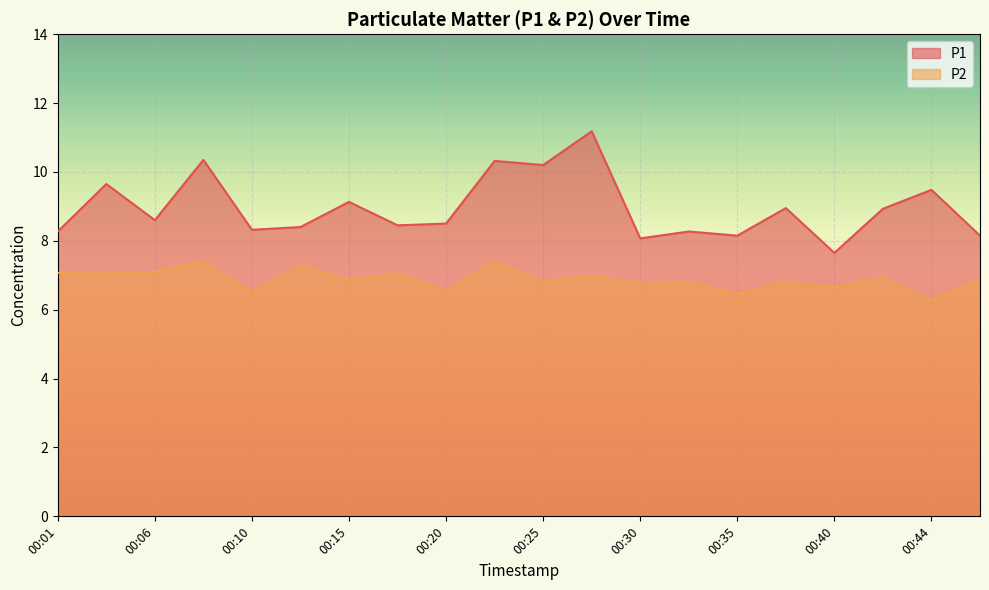

What is the sum of the P1 values at 00:22 and 00:42?

19.2